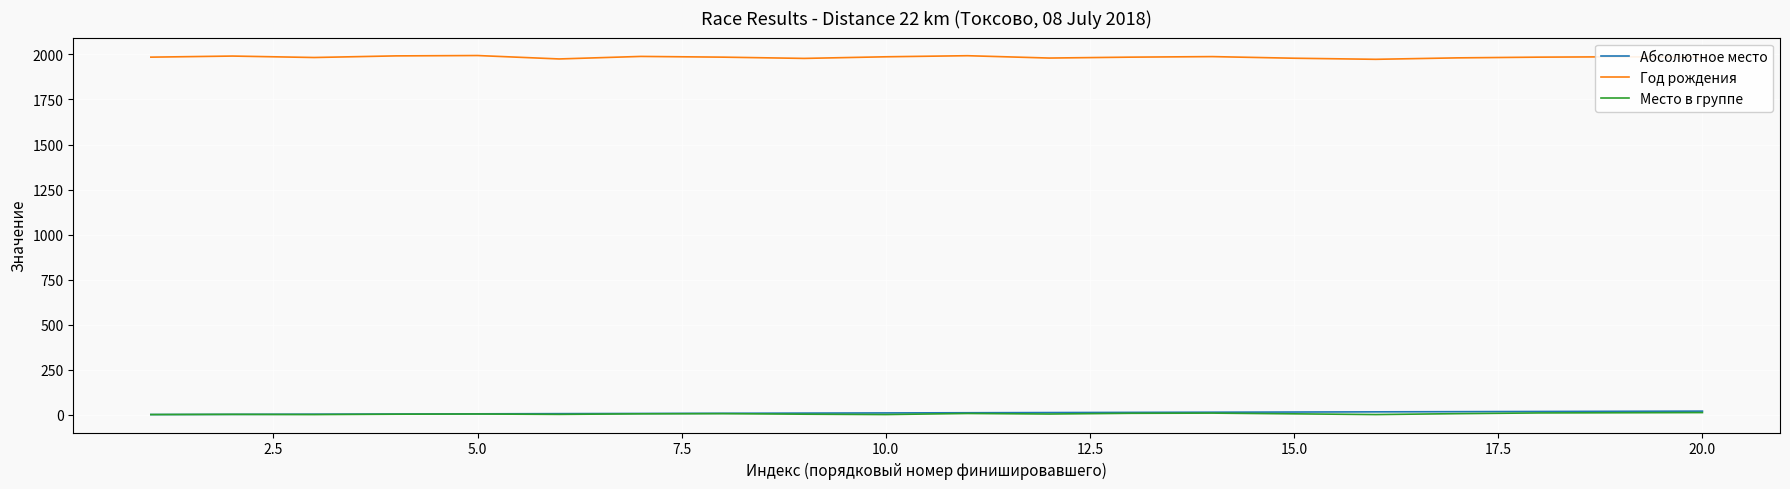

True or false: Год рождения and Абсолютное место cross at least once.

False